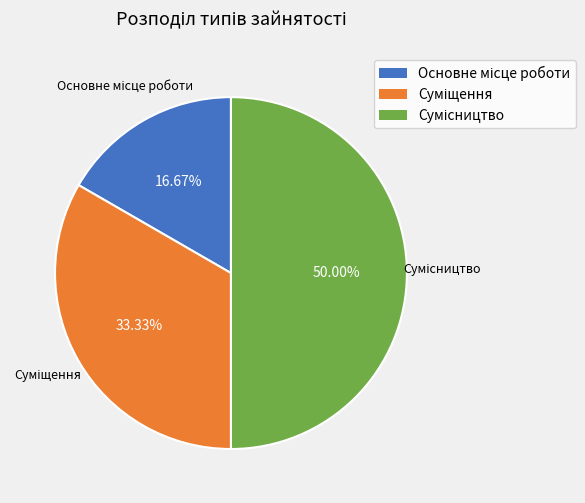

To the nearest percent, what is the difference between the largest and smallest slice percentages?

33%